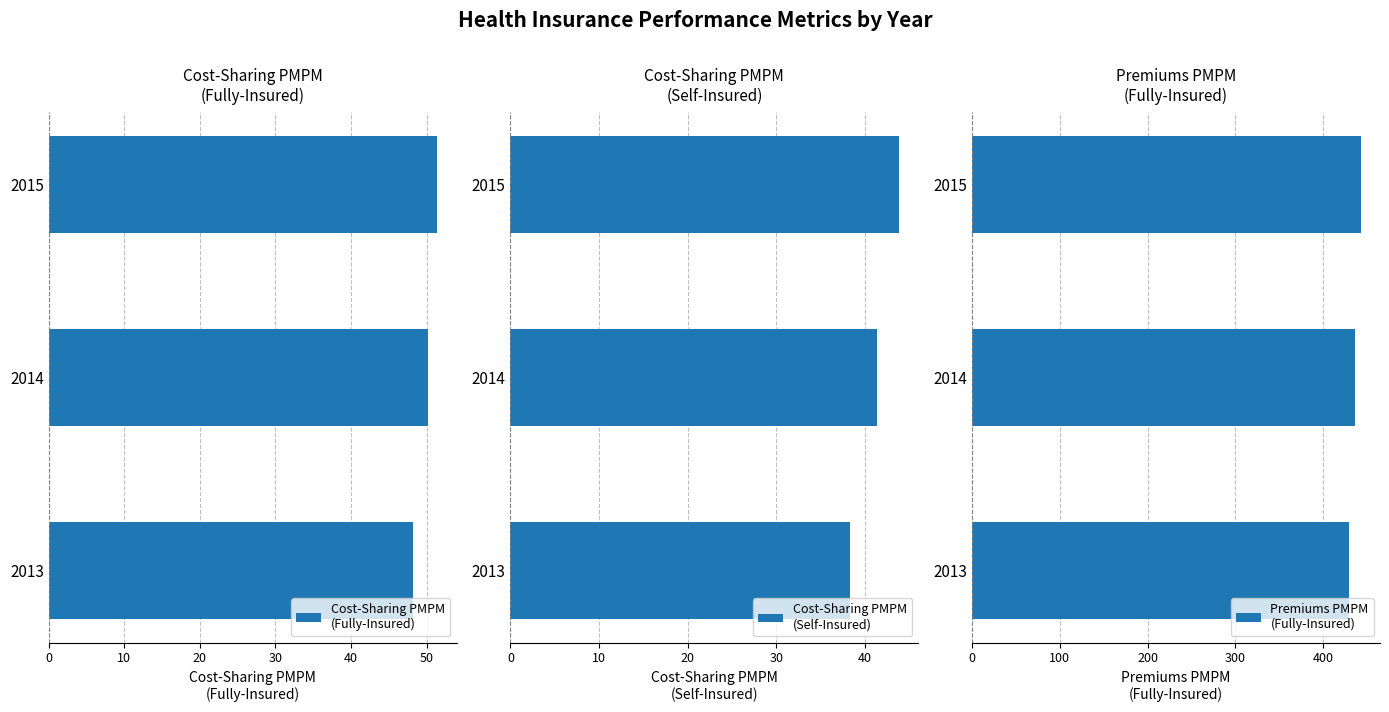

How many bars are there in total?

9